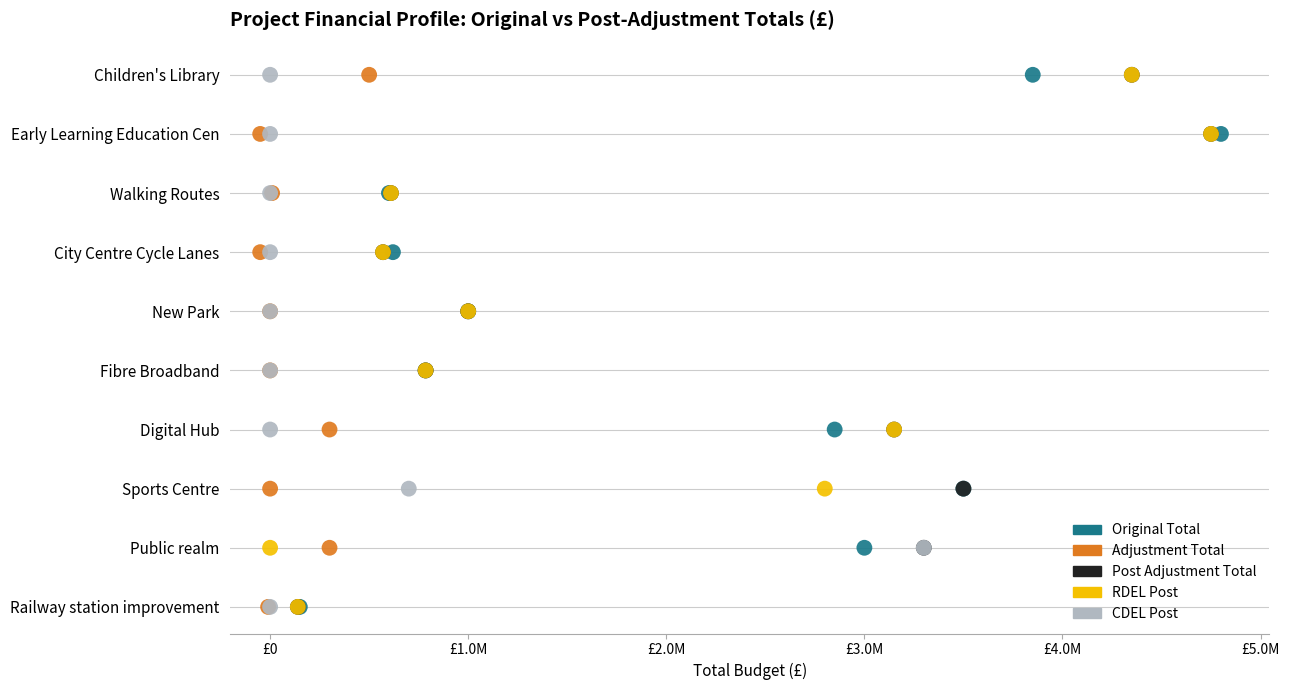

What are all the series names shown in the legend?

Original Total, Adjustment Total, Post Adjustment Total, RDEL Post, CDEL Post